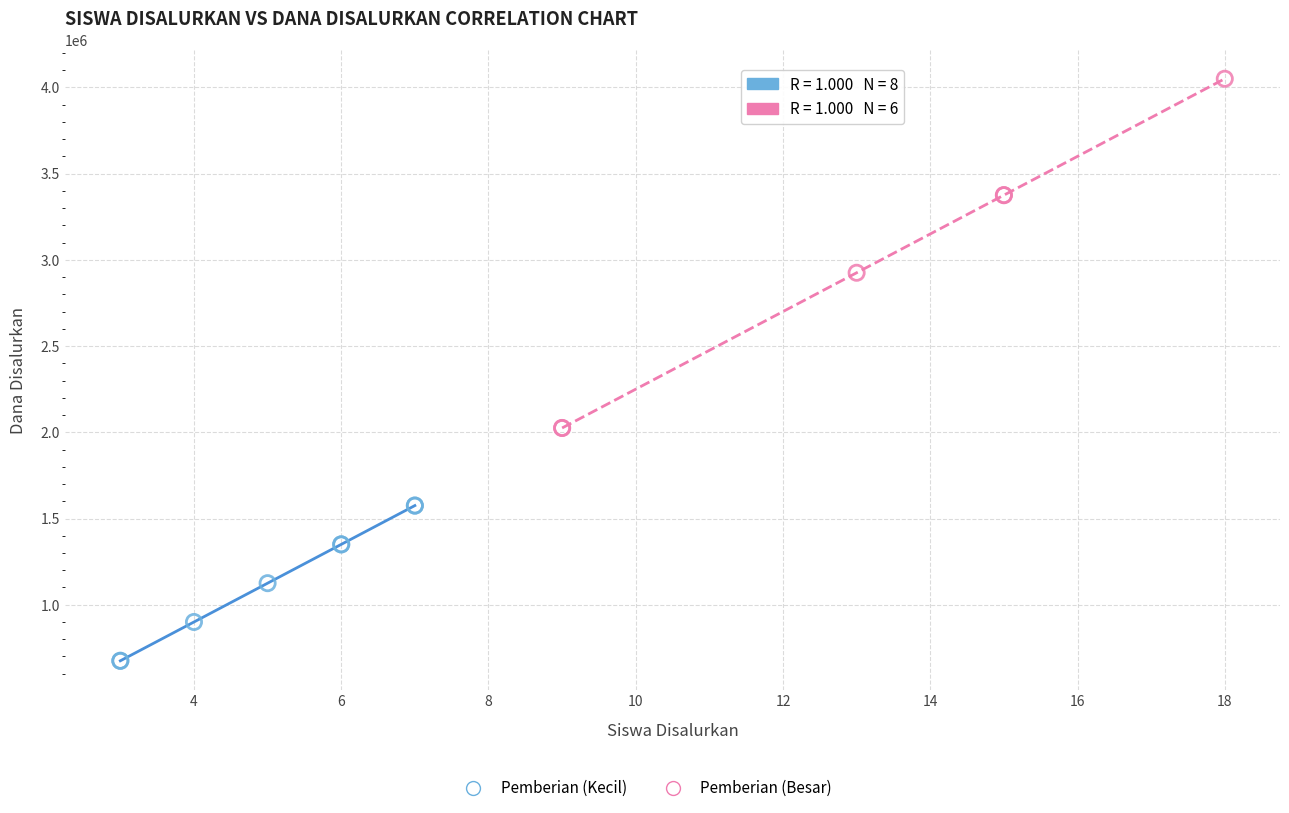

Which series contains the lowest Y value?

Pemberian (Kecil)